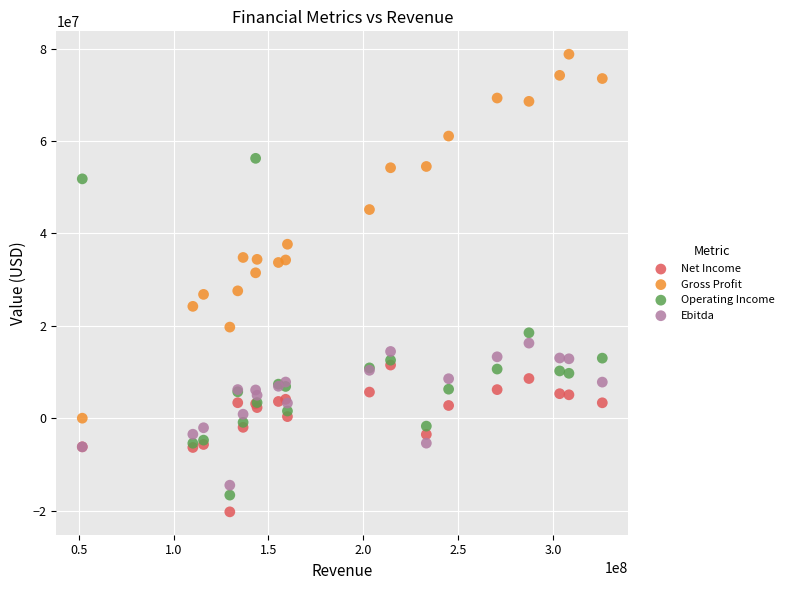

In the Gross Profit series, what Y value is closest to 39388000?

37650000